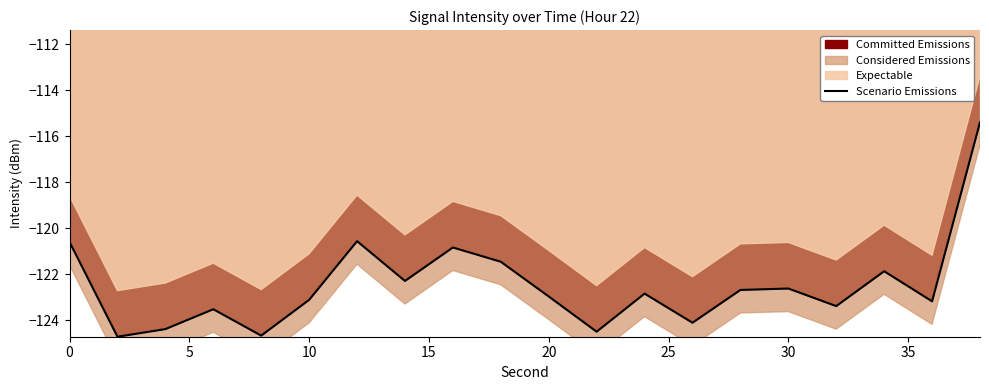

How many values exceed -122?

6